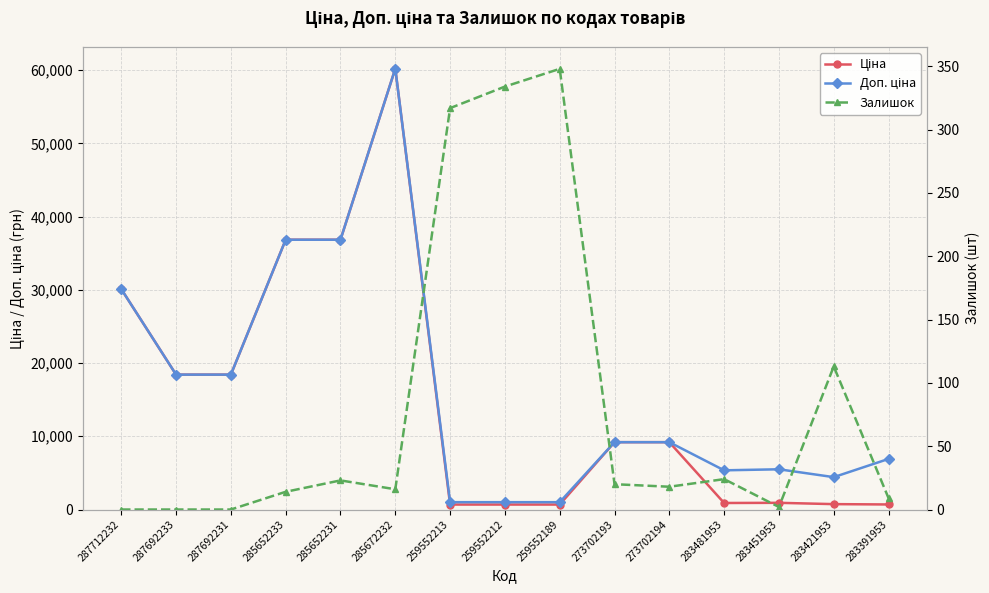

What position from the left is 287692231?

3